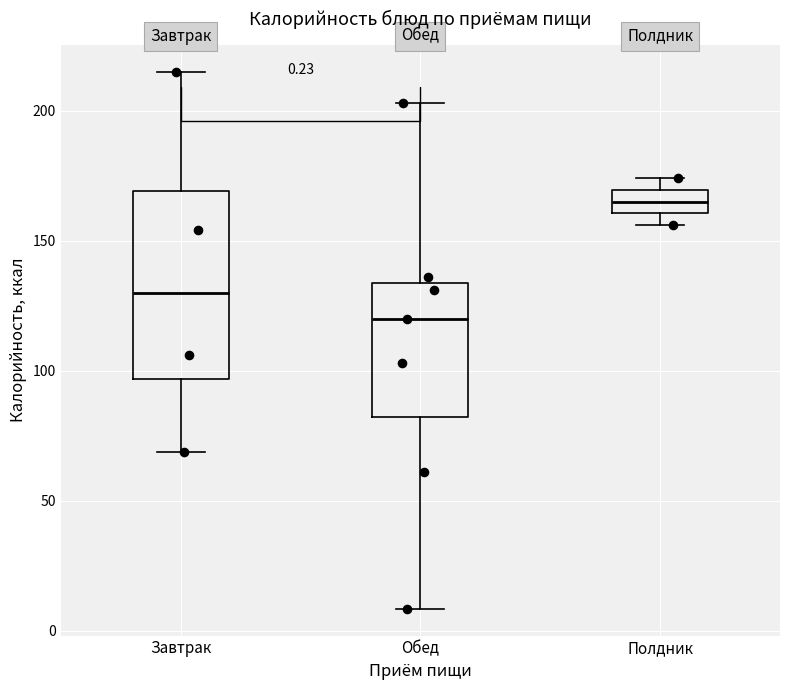

Which box is the tallest, from its lower edge to its upper edge?

Завтрак